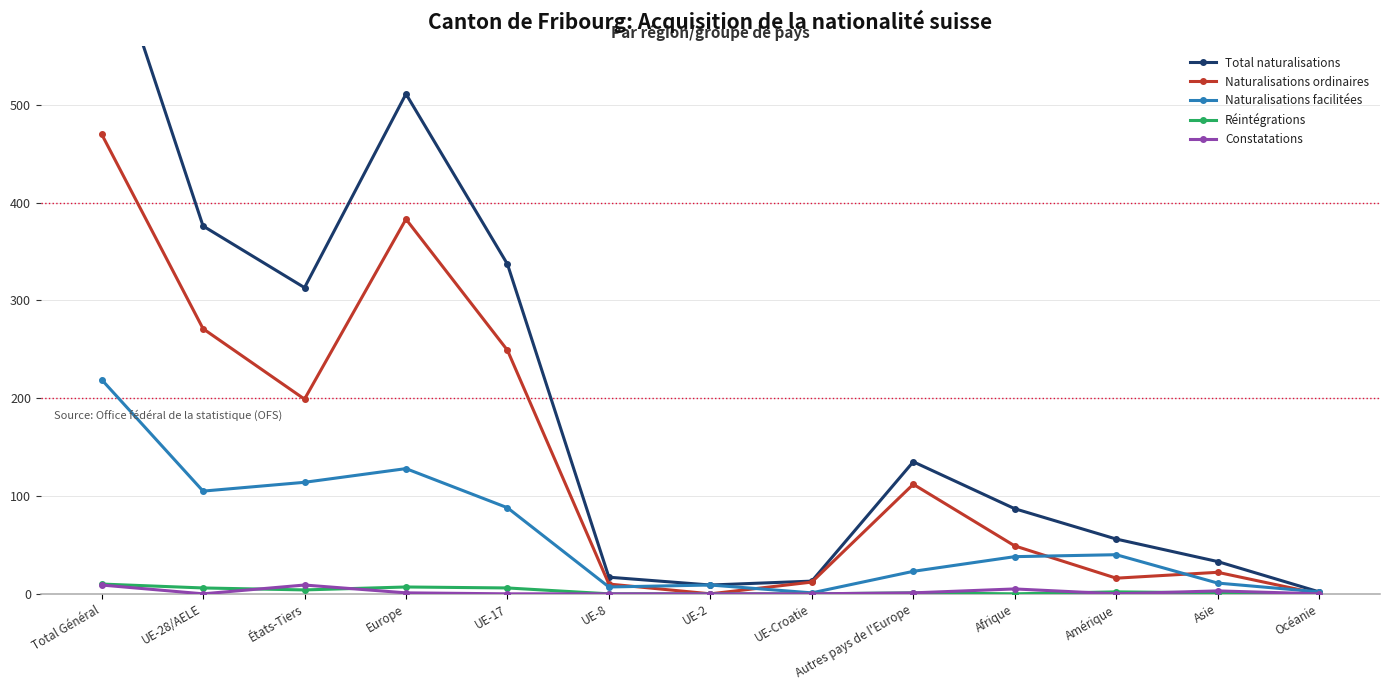

True or false: Constatations and Total naturalisations cross at least once.

False